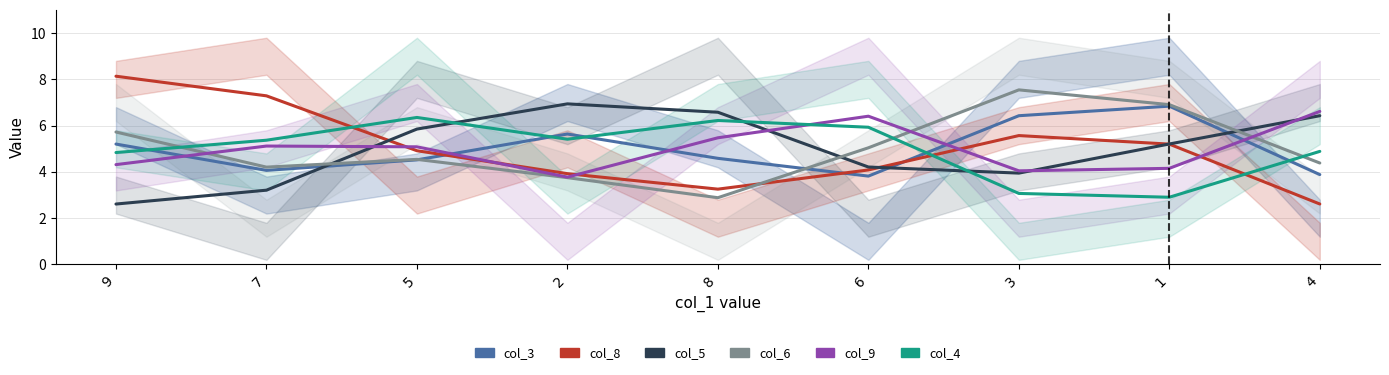

Reading right to left, what are all the values shown in this chart?

col_3: 3.9	6.8	6.4	3.8	4.6	5.6	4.5	4.1	5.2
col_8: 2.6	5.2	5.6	4.1	3.3	3.9	4.9	7.3	8.1
col_5: 6.4	5.2	3.9	4.2	6.6	6.9	5.9	3.2	2.6
col_6: 4.4	6.9	7.5	5.0	2.9	3.8	4.5	4.2	5.7
col_9: 6.6	4.2	4.0	6.4	5.5	3.8	5.1	5.1	4.3
col_4: 4.9	2.9	3.1	5.9	6.2	5.4	6.4	5.4	4.8